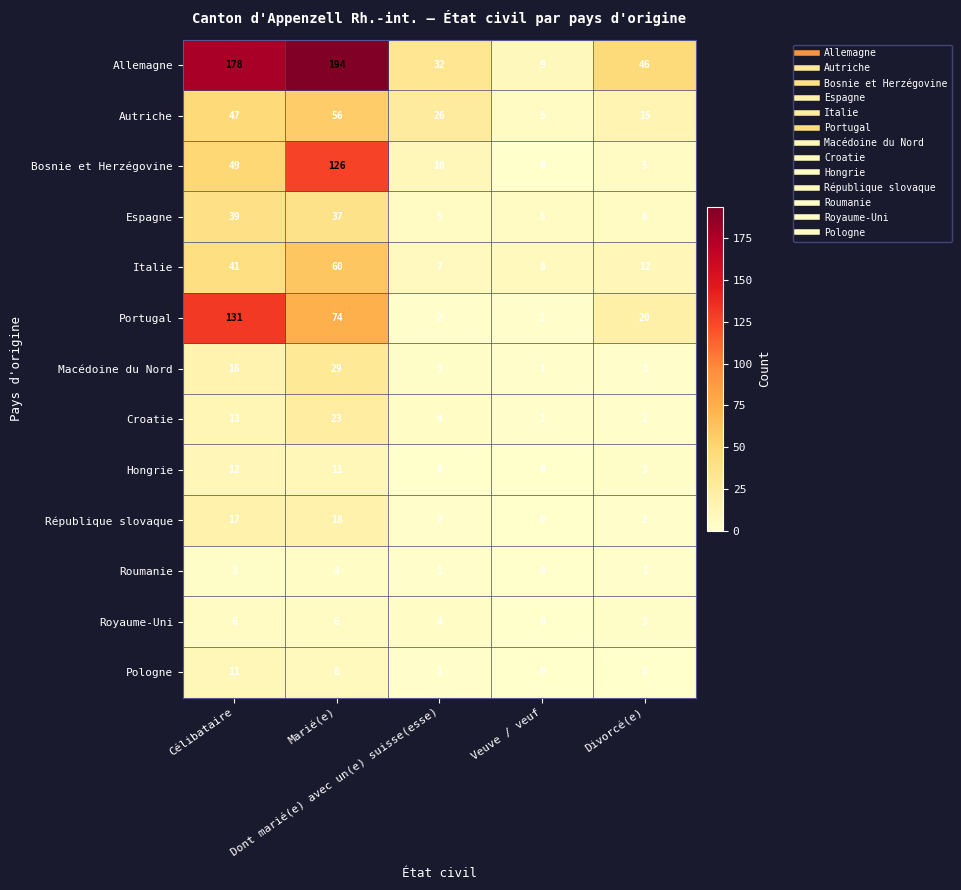

Which series has the largest total across all categories?

Allemagne